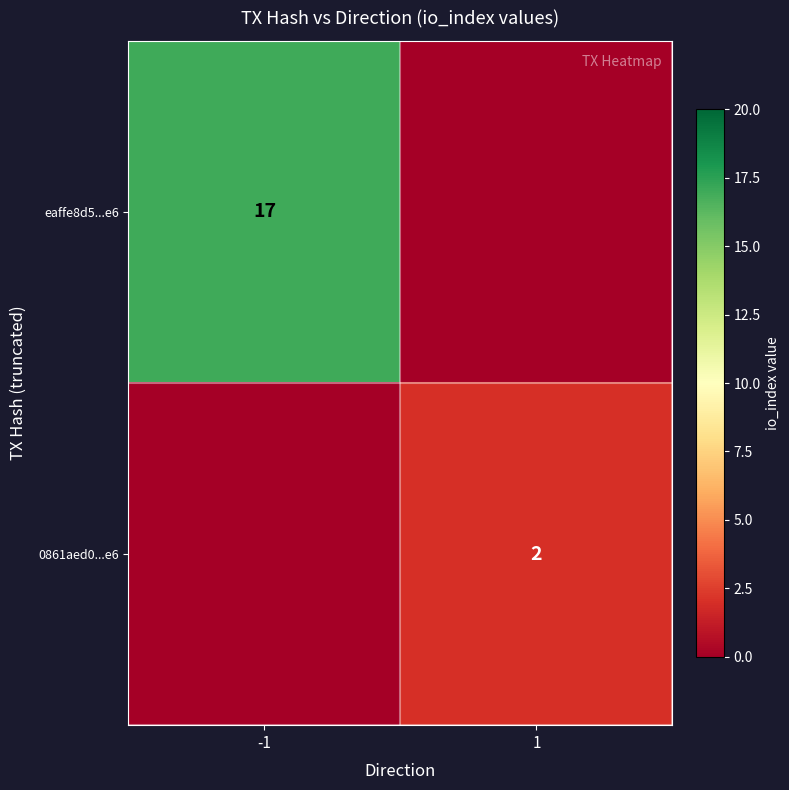

True or false: 0861aed0...e6 has a value of 1 at 1.

False